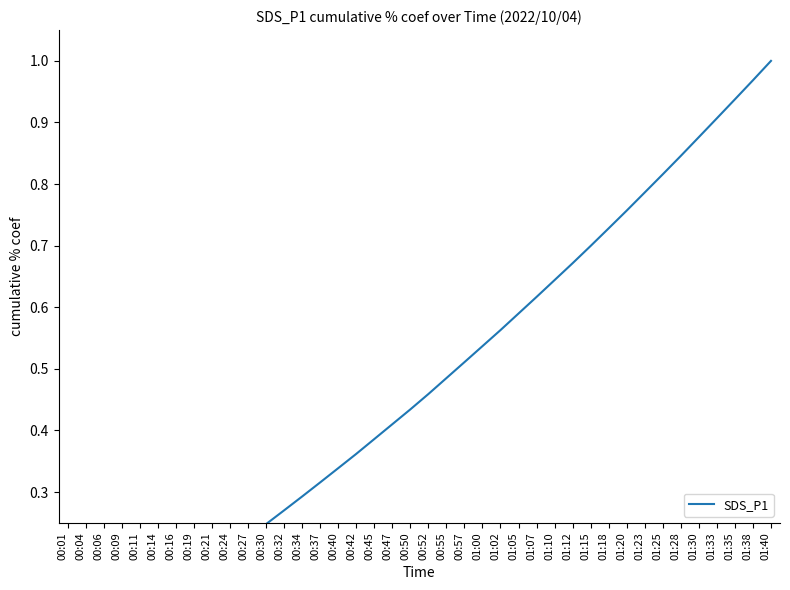

True or false: there are more than 0 points higher than both neighbors.

False